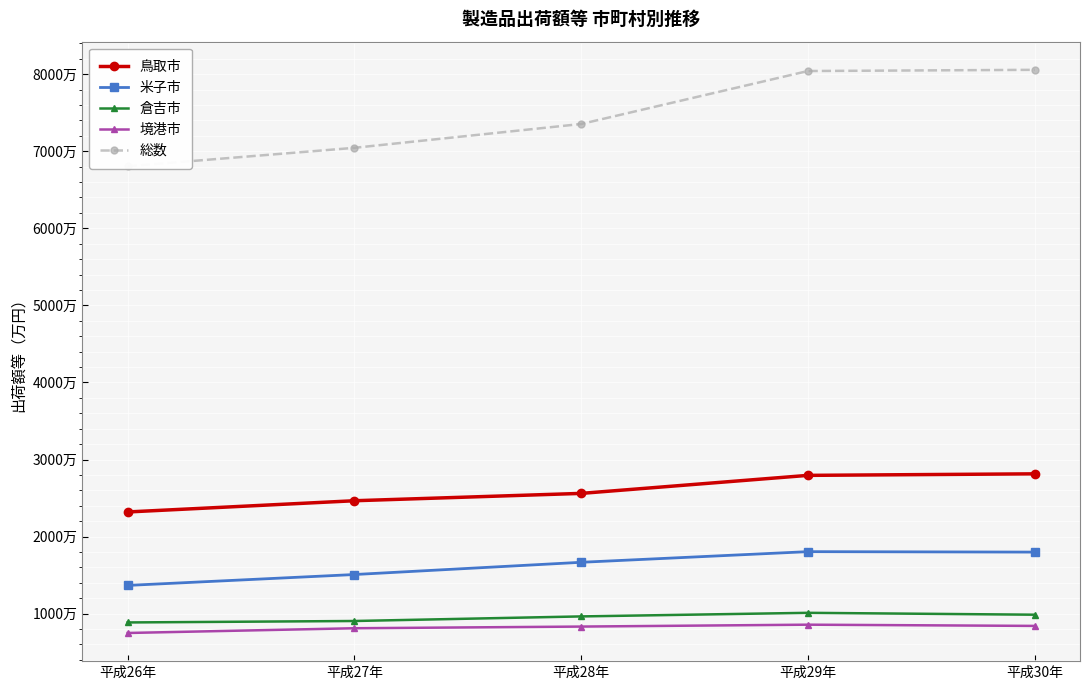

How many values in the 鳥取市 series are below 25602883?

2